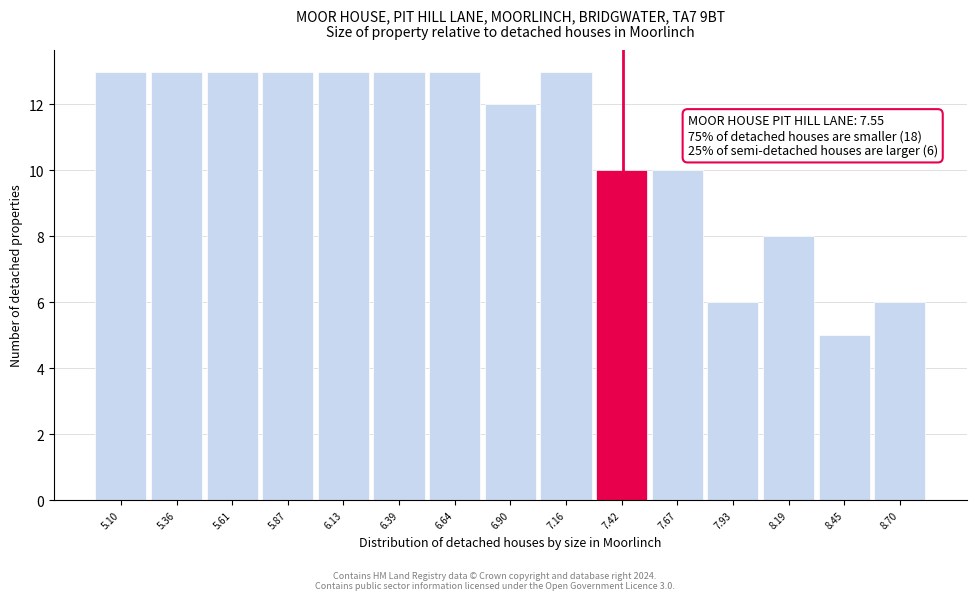

Reading right to left, extract all data points from this chart.

8.70=6	8.45=5	8.19=8	7.93=6	7.67=10	7.42=10	7.16=13	6.90=12	6.64=13	6.39=13	6.13=13	5.87=13	5.61=13	5.36=13	5.10=13